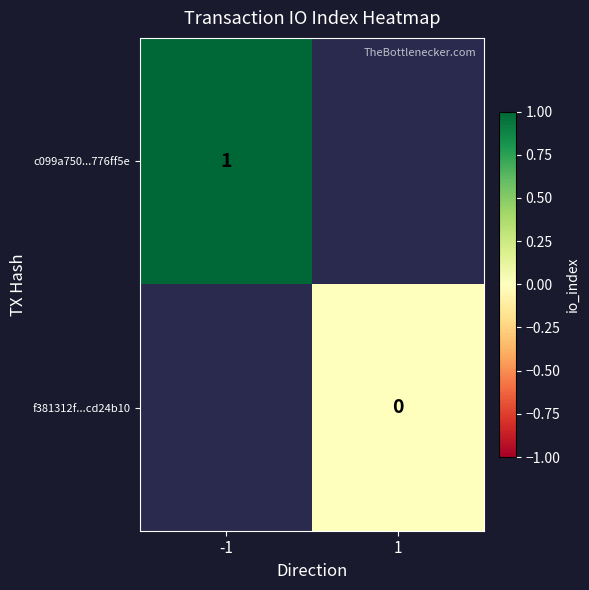

The value of c099a750...776ff5e at -1 is 1. True or false?

True